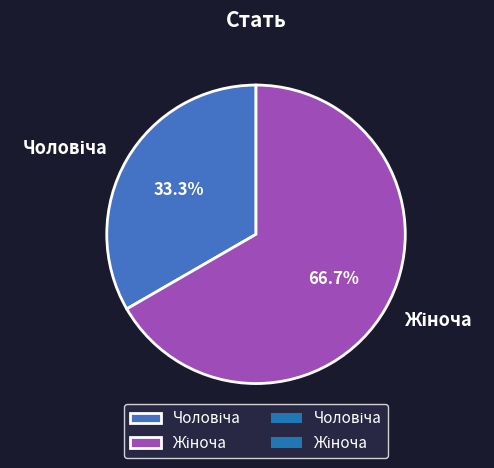

Does any single category account for the majority?

Yes